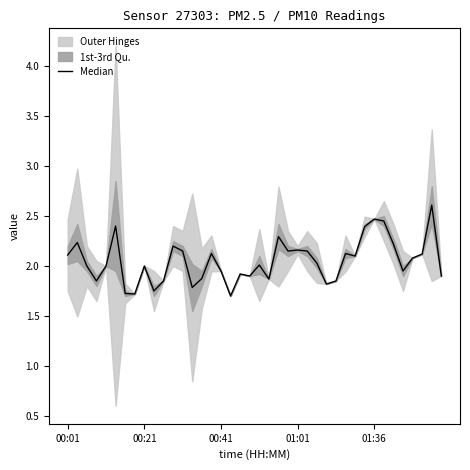

What is the difference between the second highest and second lowest values?

0.8